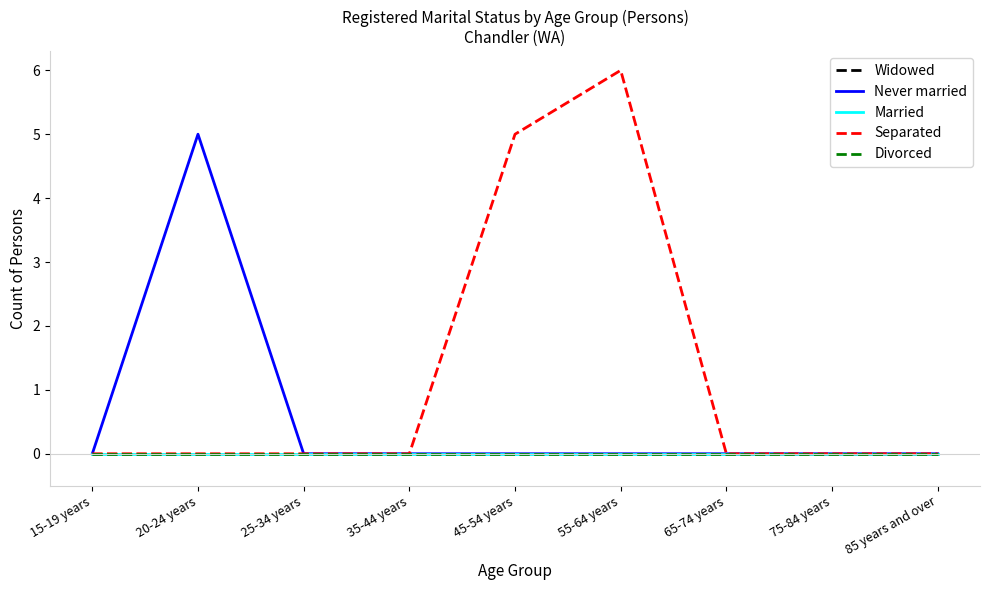

Reading left to right, extract all data points from this chart.

Widowed: 0	0	0	0	0	0	0	0	0
Never married: 0	5	0	0	0	0	0	0	0
Married: 0	0	0	0	0	0	0	0	0
Separated: 0	0	0	0	5	6	0	0	0
Divorced: 0	0	0	0	0	0	0	0	0